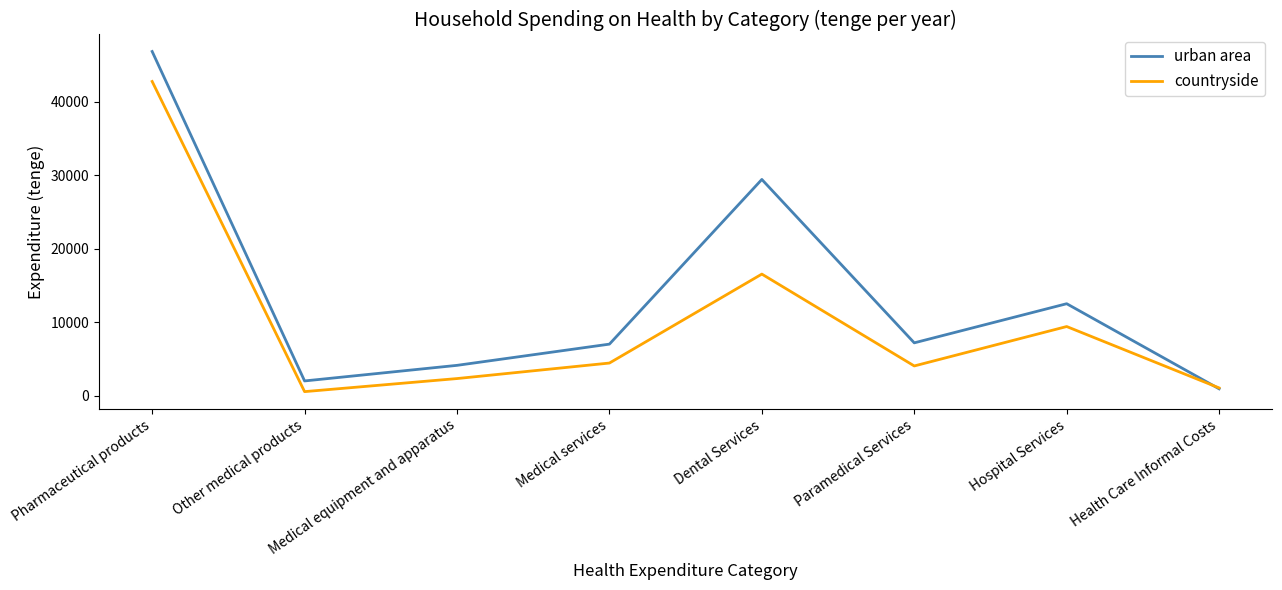

The countryside series shows 542 at Other medical products. True or false?

True